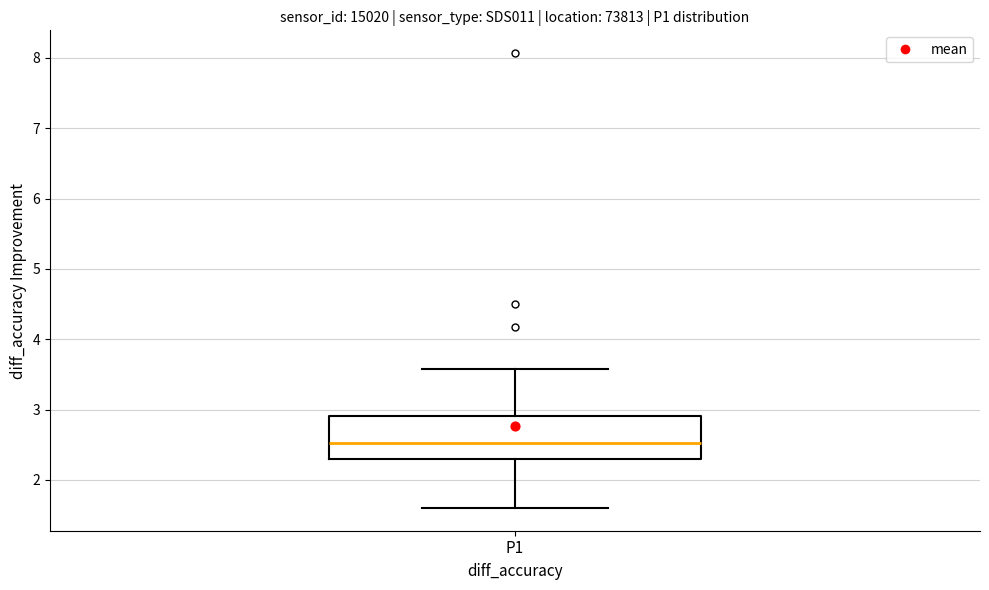

Where does the median line of the box for P1 sit on the y-axis? The values are not printed on the chart, so give them approximately, as read against the axis.

2.5